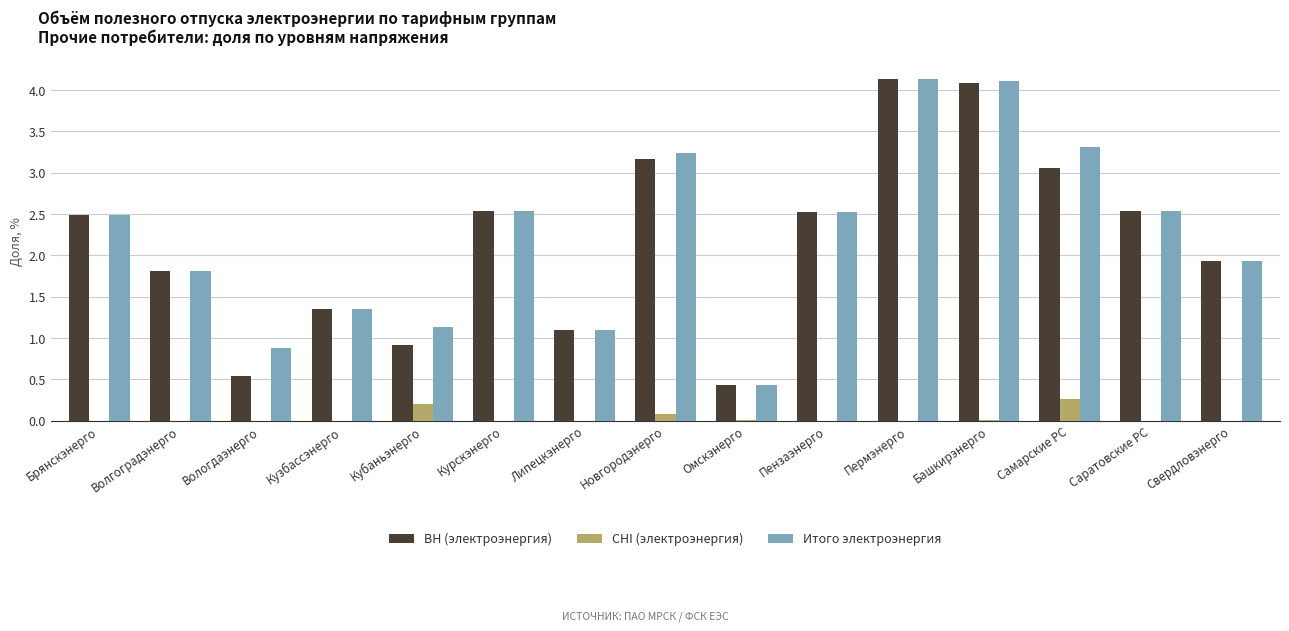

Count the number of data series in this chart.

3